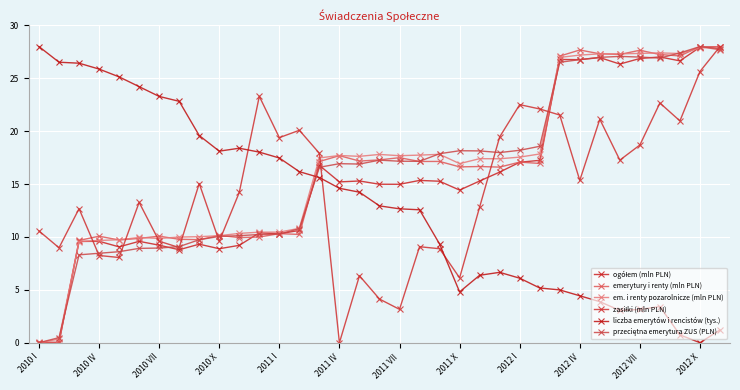

Which series ends up on top after the final intersection of liczba emerytów i rencistów (tys.) and emerytury i renty (mln PLN)?

emerytury i renty (mln PLN)